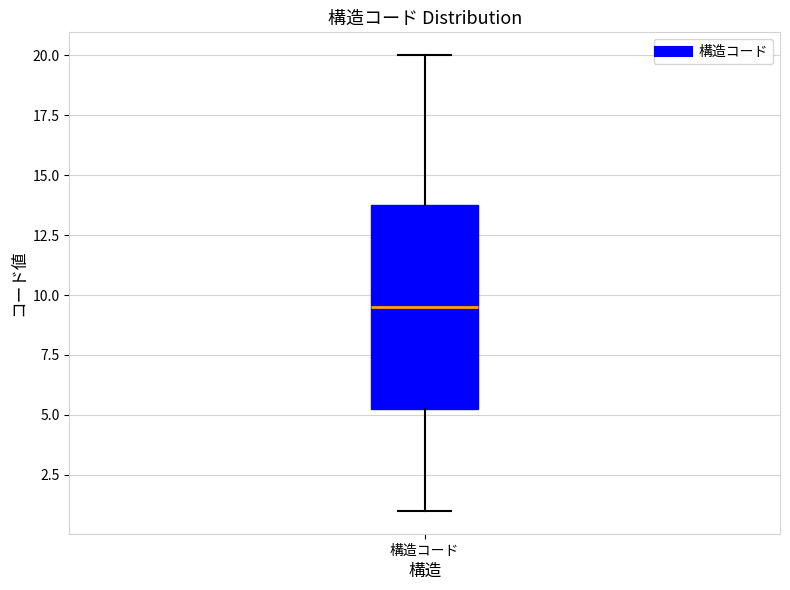

Transcribe this box plot: give where the median line is, the range the box spans, and where the two whiskers end, as read against the y-axis. The values are not printed on the chart, so give them approximately, as read against the axis.

median 9.5, box 5.5 to 14.0, whiskers 1.0 to 20.0